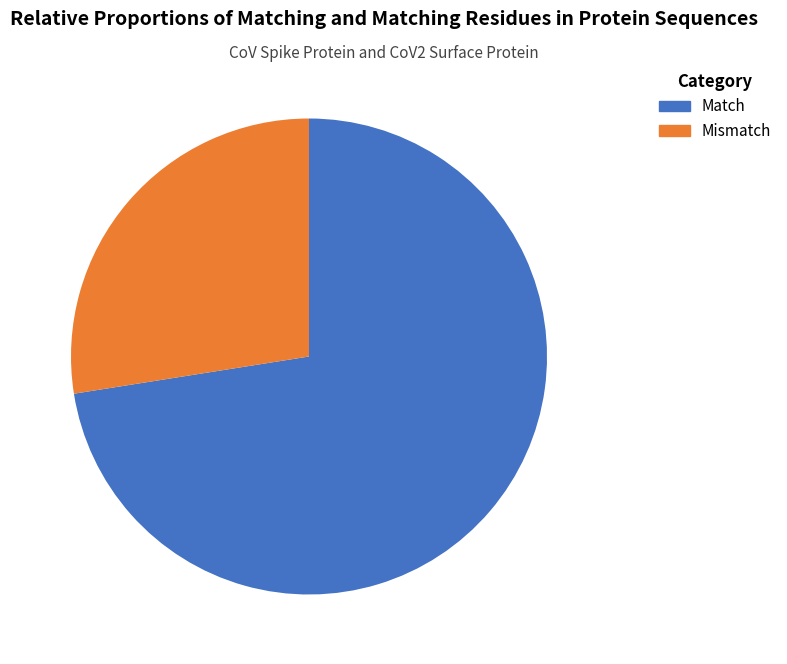

Is there any slice that represents more than half of the pie?

Yes